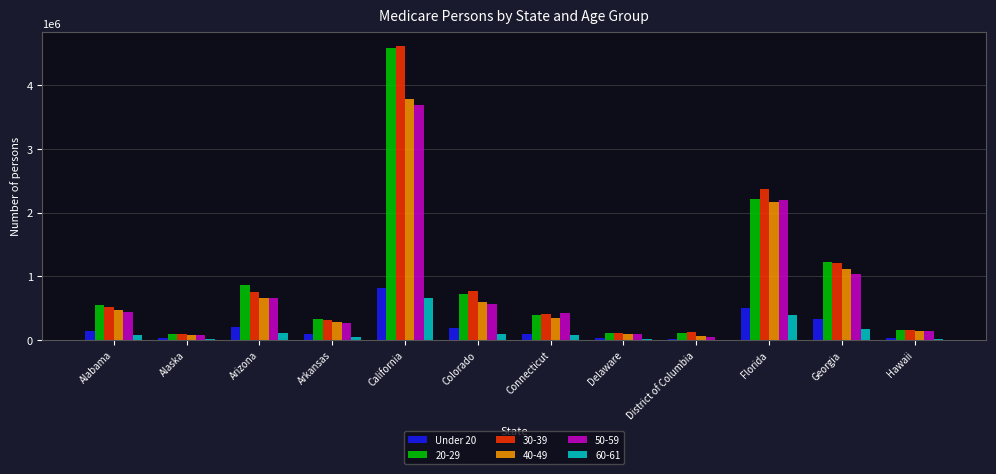

At which category is the sum across all series the highest?

California